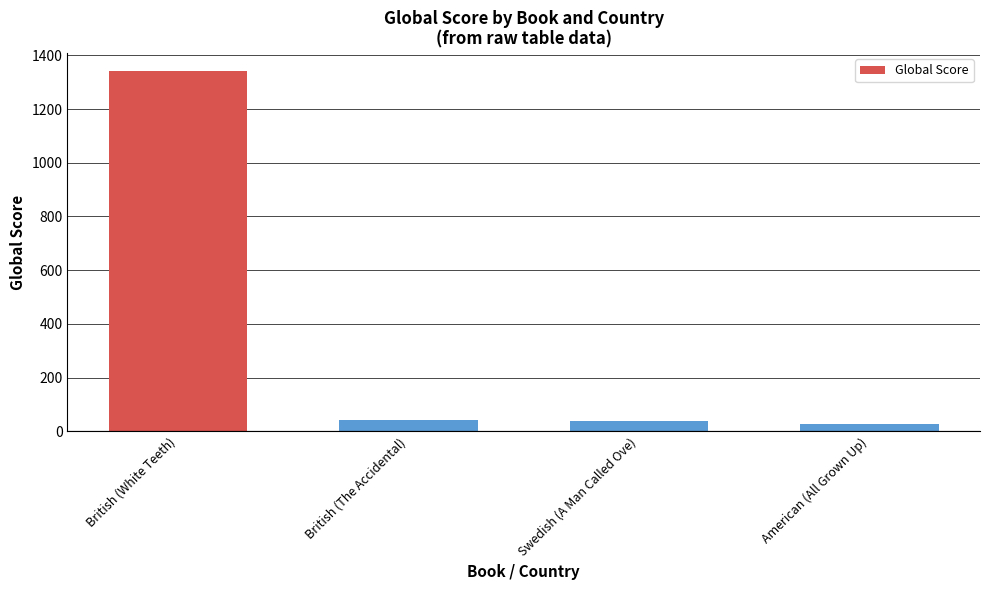

What is the label of the 1st bar from the left?

British (White Teeth)